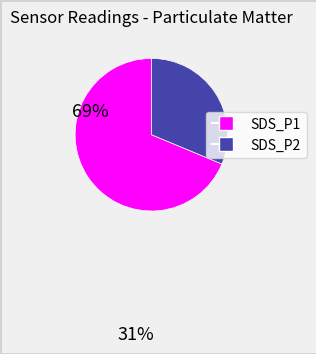

Rank the categories by value from highest to lowest.

SDS_P1, SDS_P2